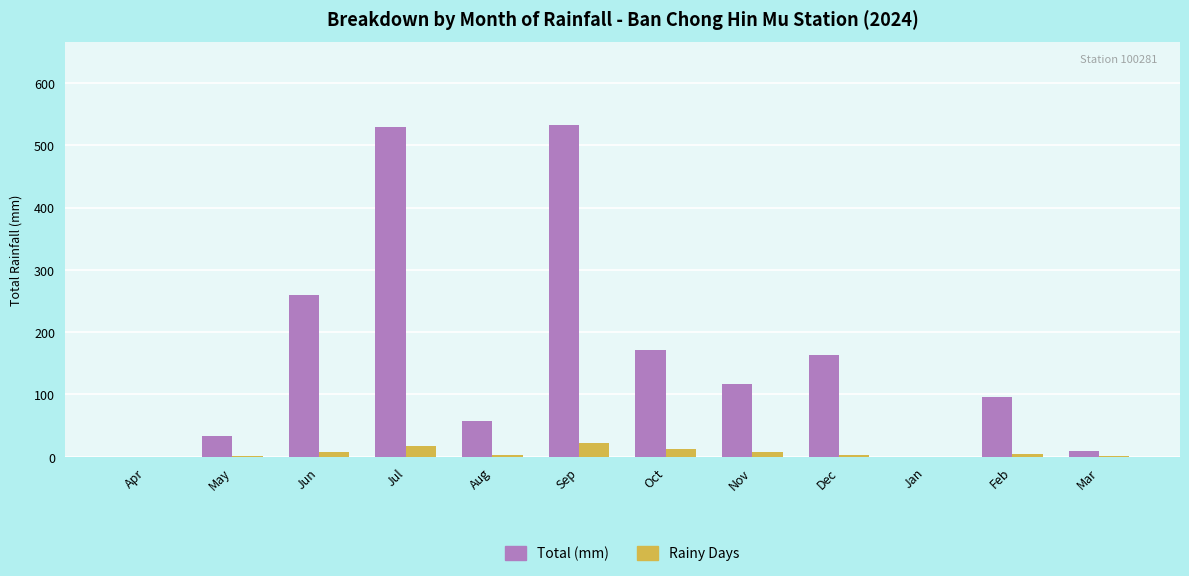

What is the difference between the Total (mm) values at Nov and Jun?

143